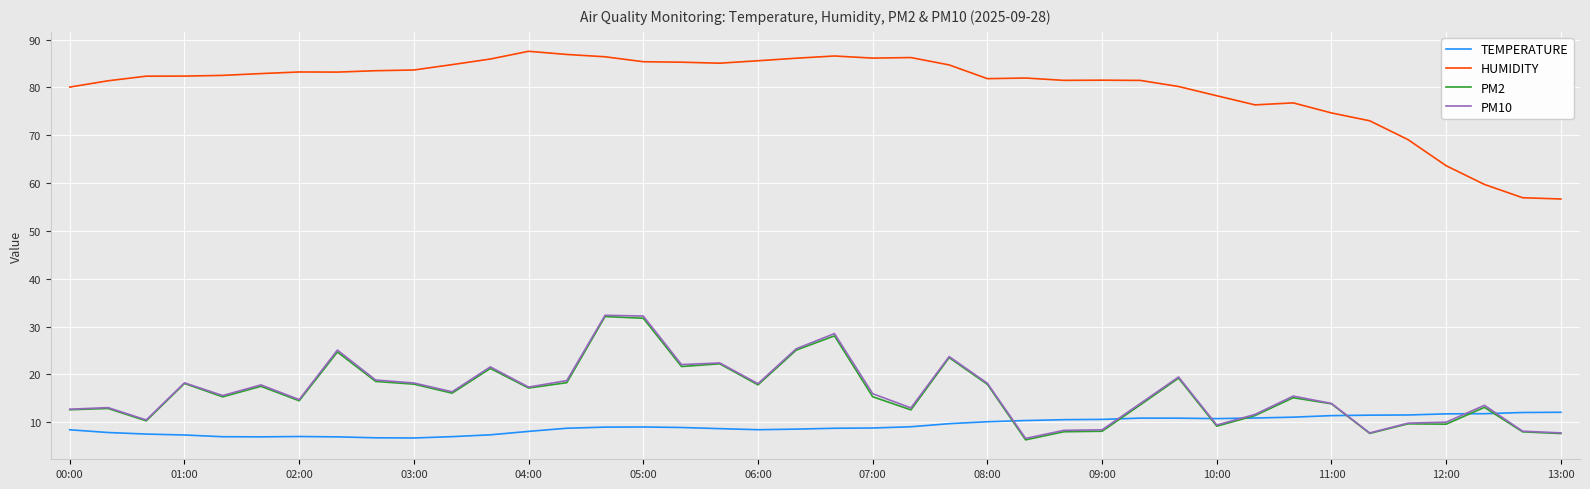

True or false: HUMIDITY and TEMPERATURE cross at least once.

False